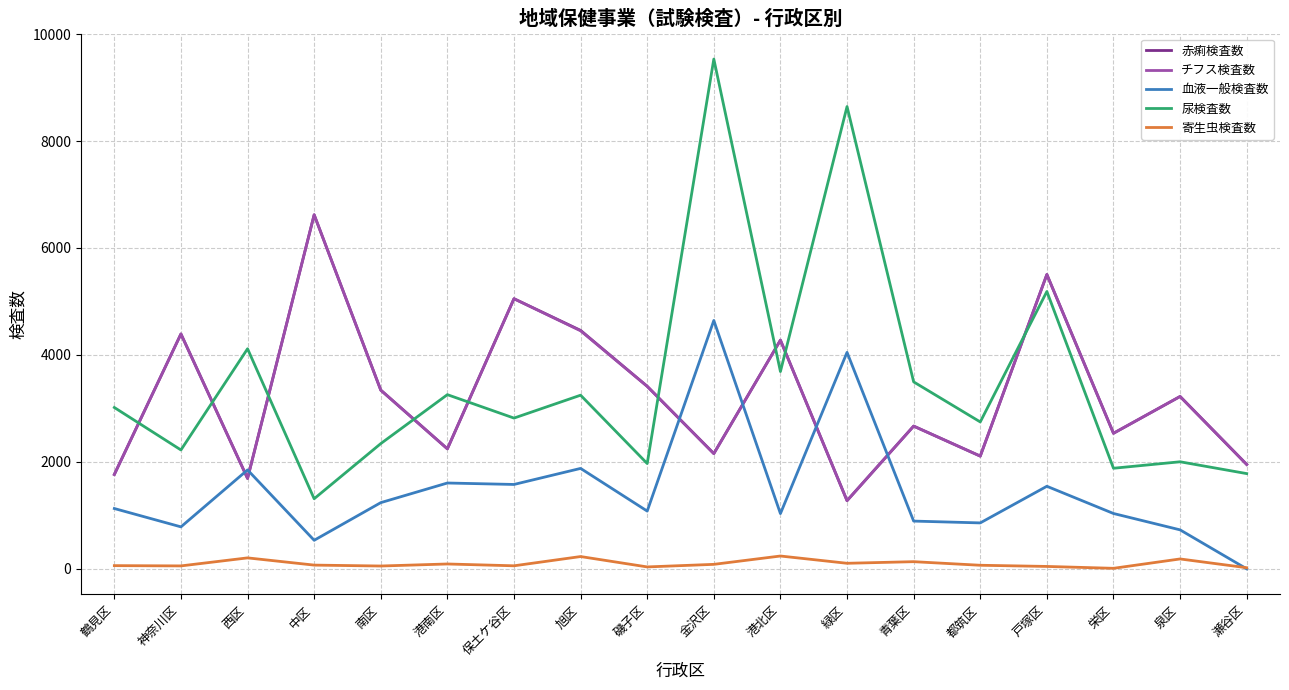

At which label does 赤痢検査数 reach its peak?

中区